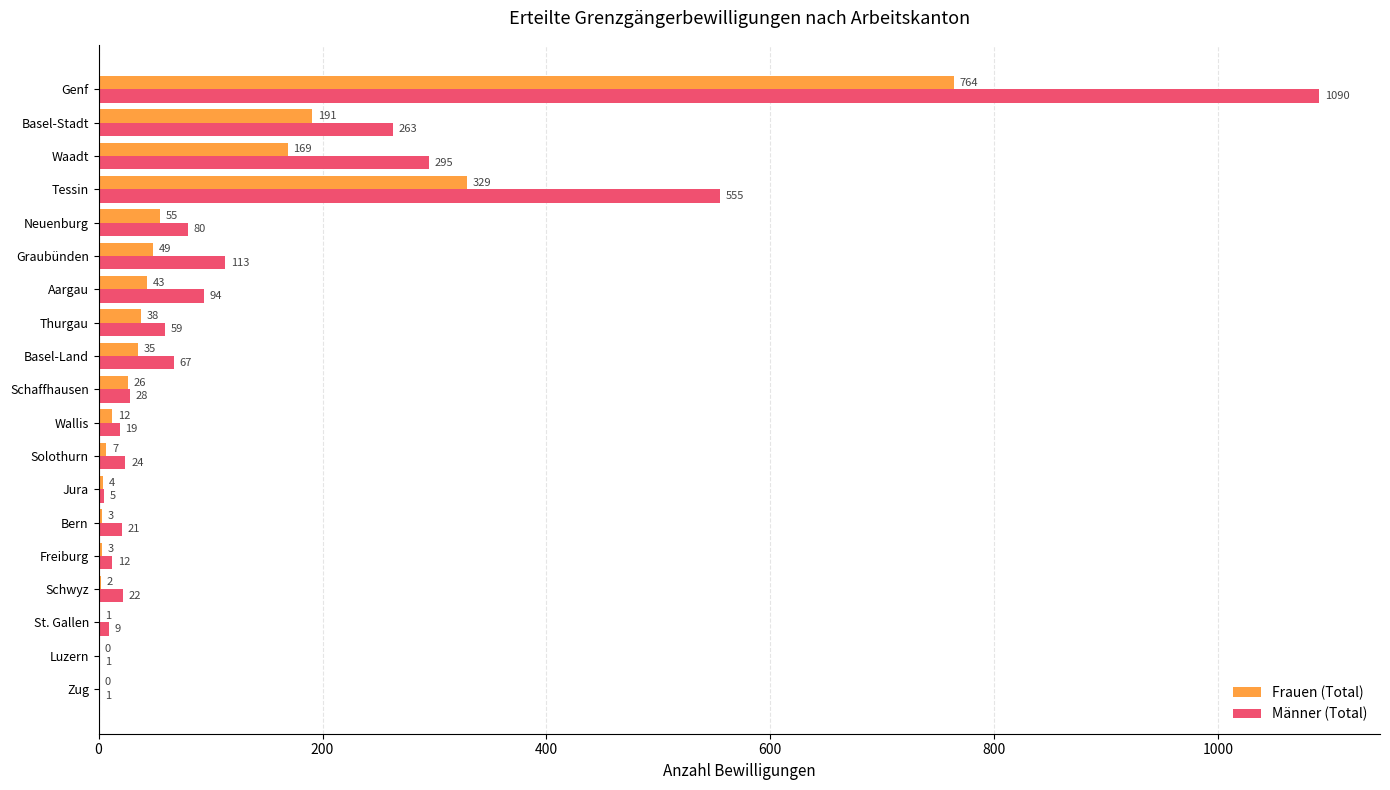

At which category is the sum across all series the highest?

Genf